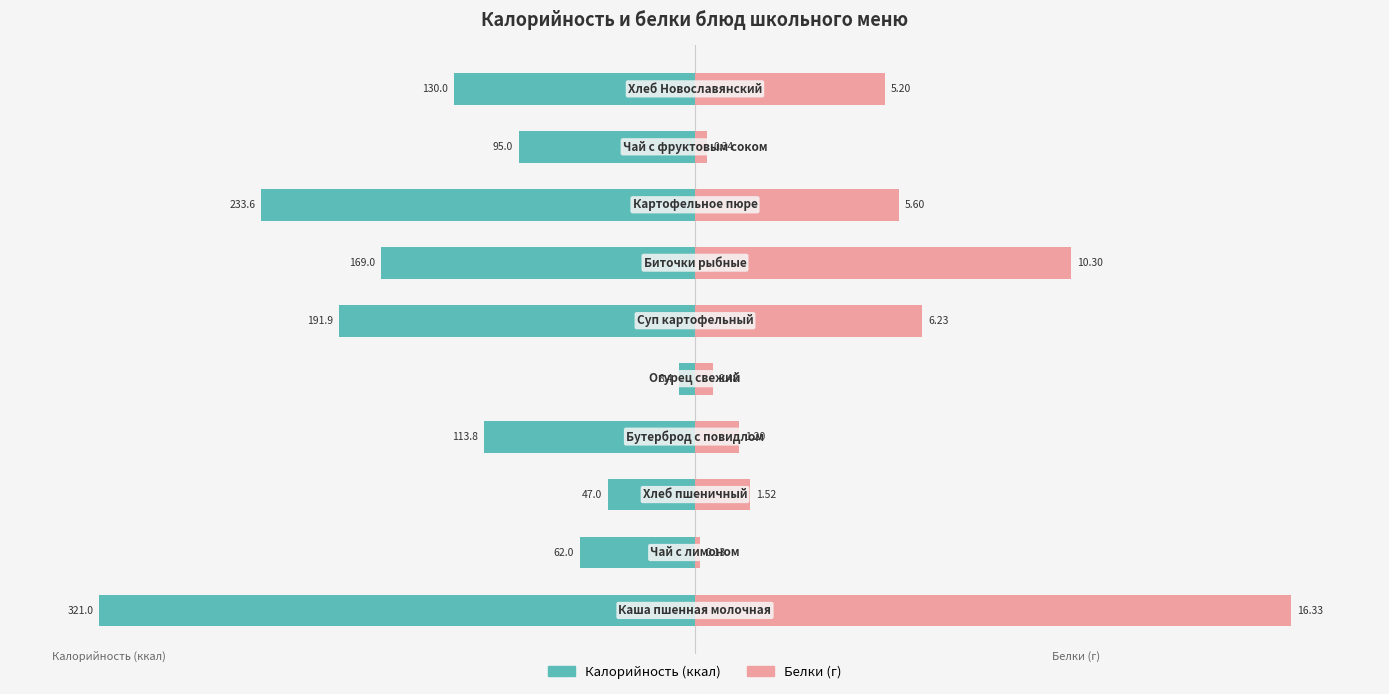

The value of Белки at 1 is 1.3. True or false?

False